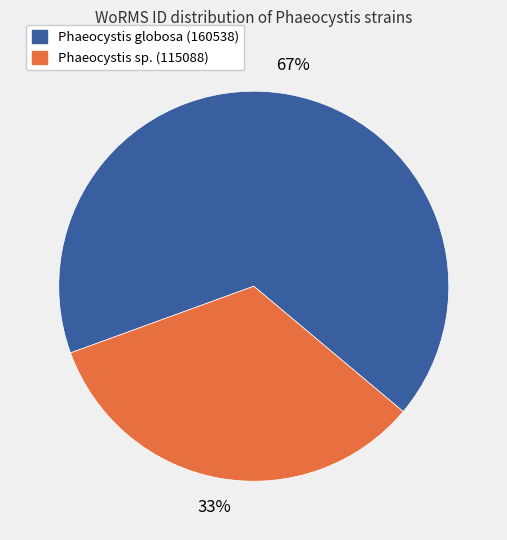

Count the number of slices in the pie.

2